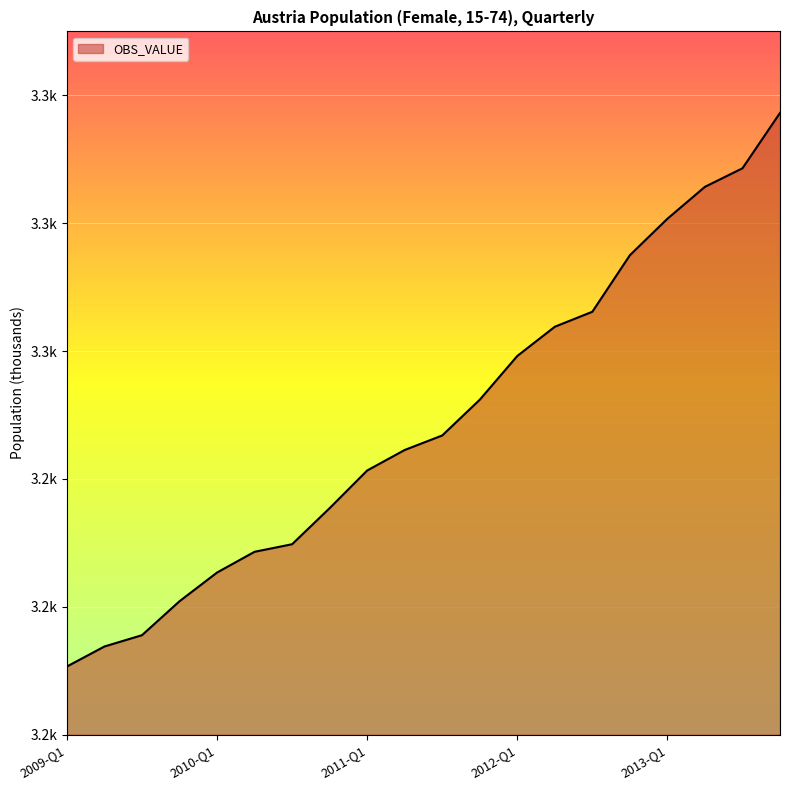

At which label is the value closest to 3253?

2011-Q4